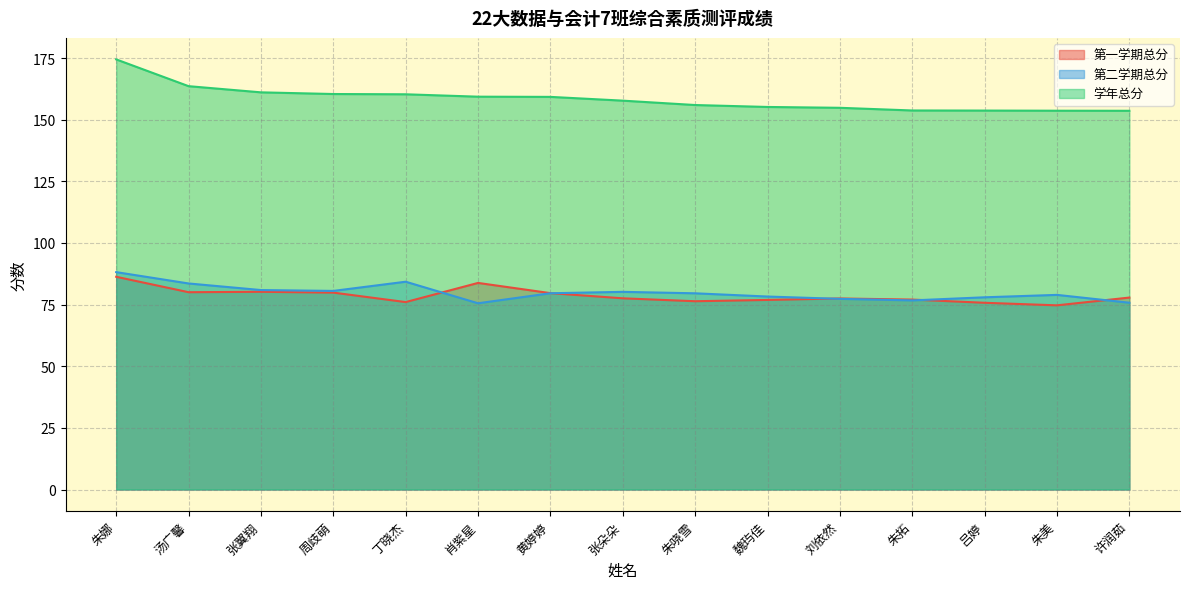

The value of 学年总分 at 朱哓雪 is 221.3. True or false?

False